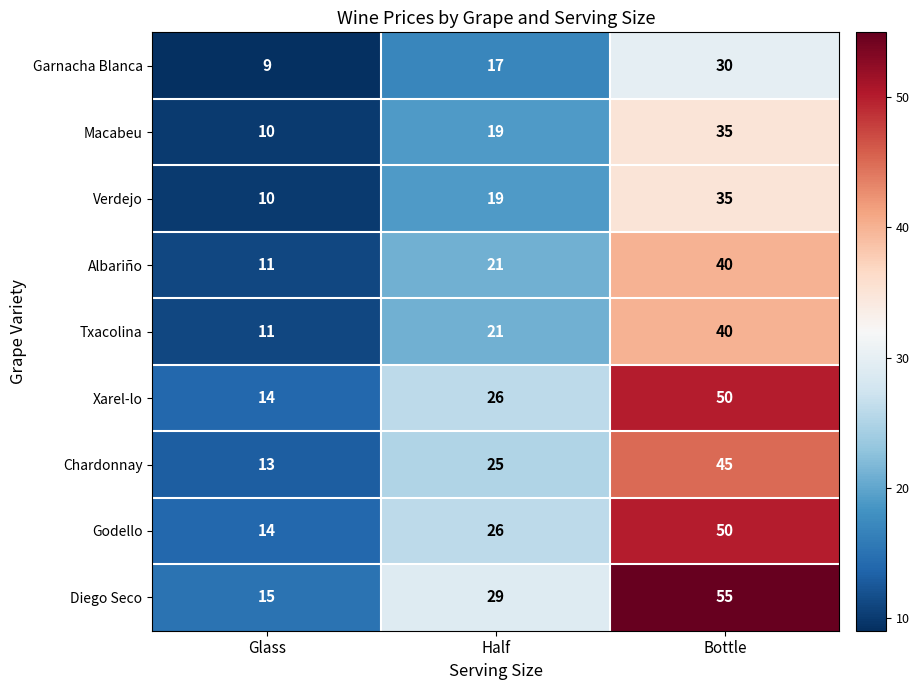

What is the sum of the Godello values at Half and Bottle?

76